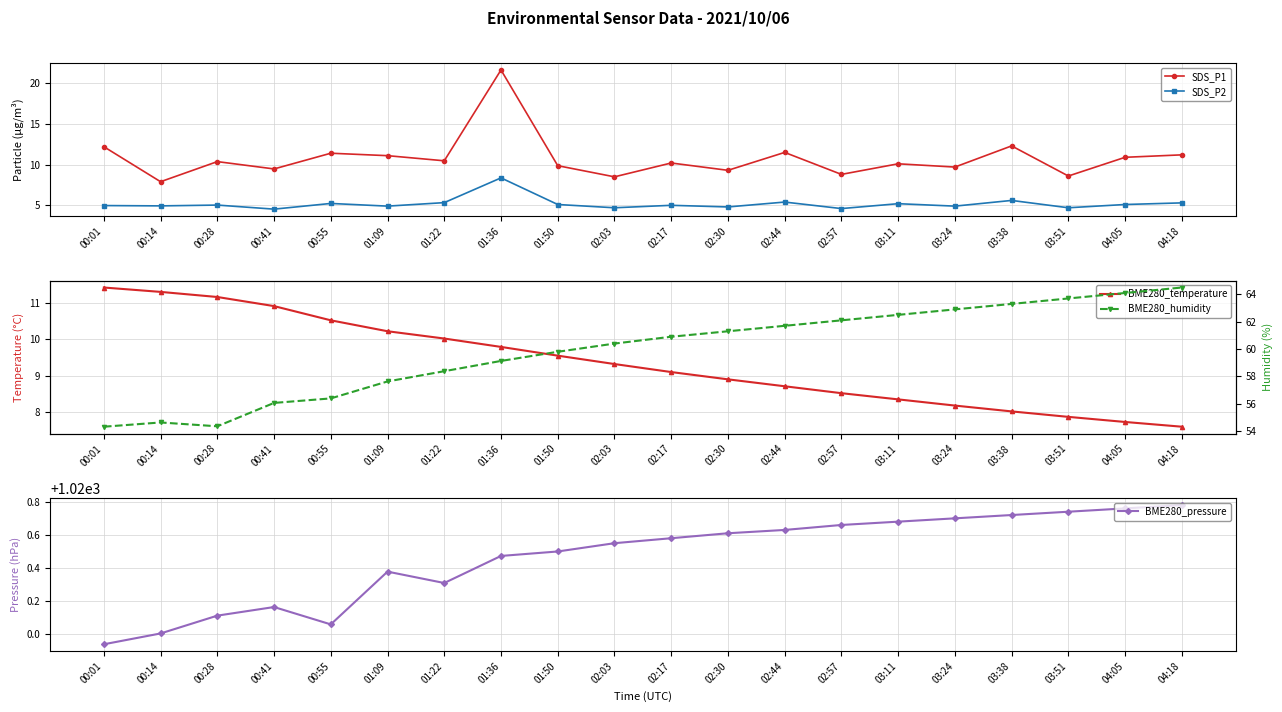

What is the spread (max minus min) of values at 00:14?

1015.1